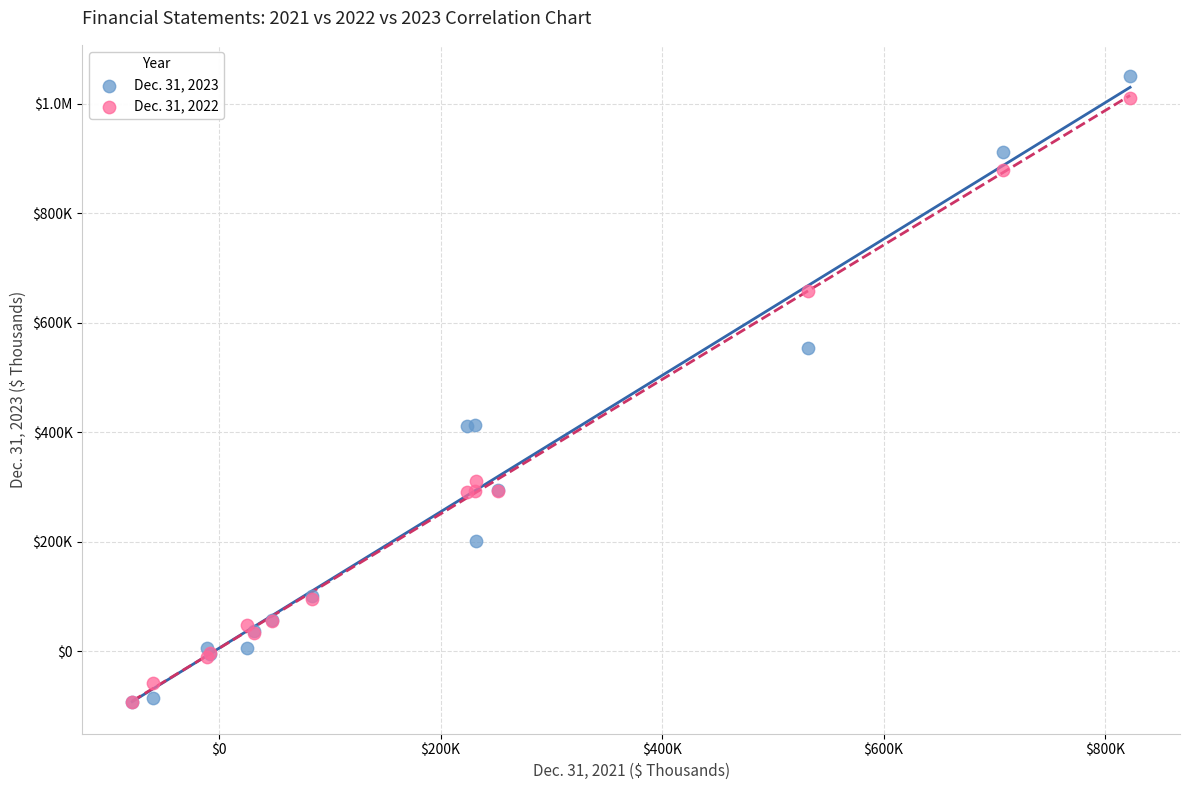

What are all the series names shown in the legend?

Dec. 31, 2023, Dec. 31, 2022